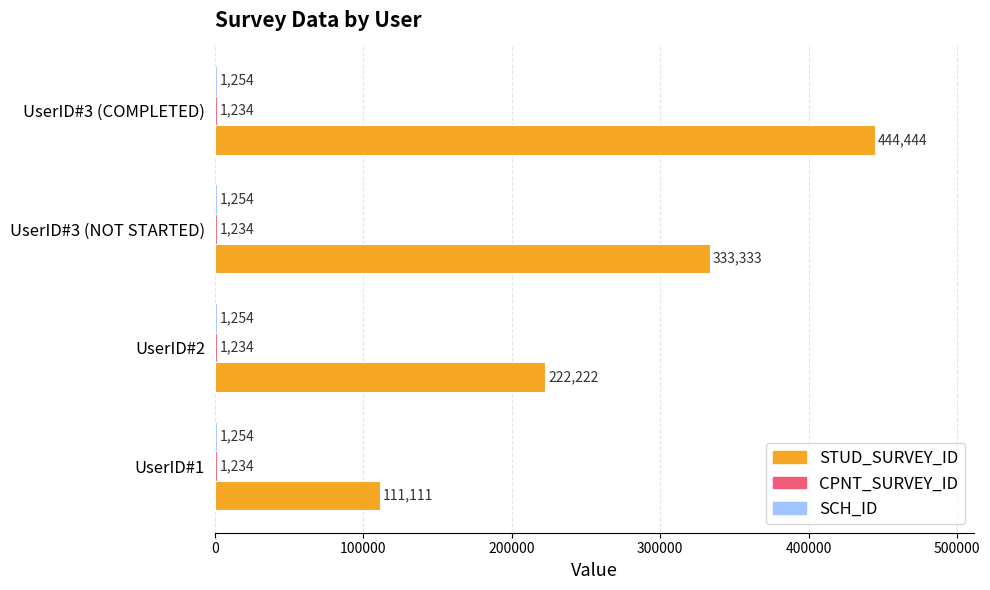

What is the maximum value shown in the chart?

444444